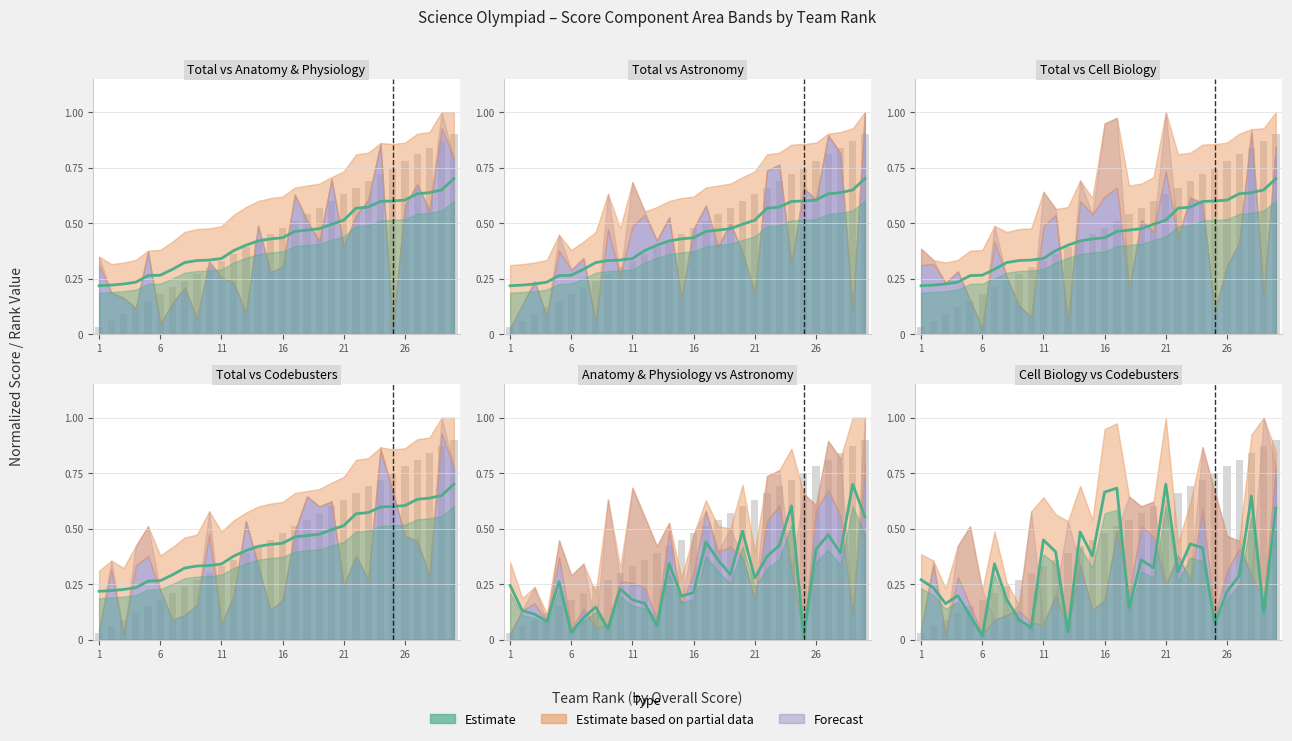

The chart shows a value of 0.2 at 16. True or false?

False